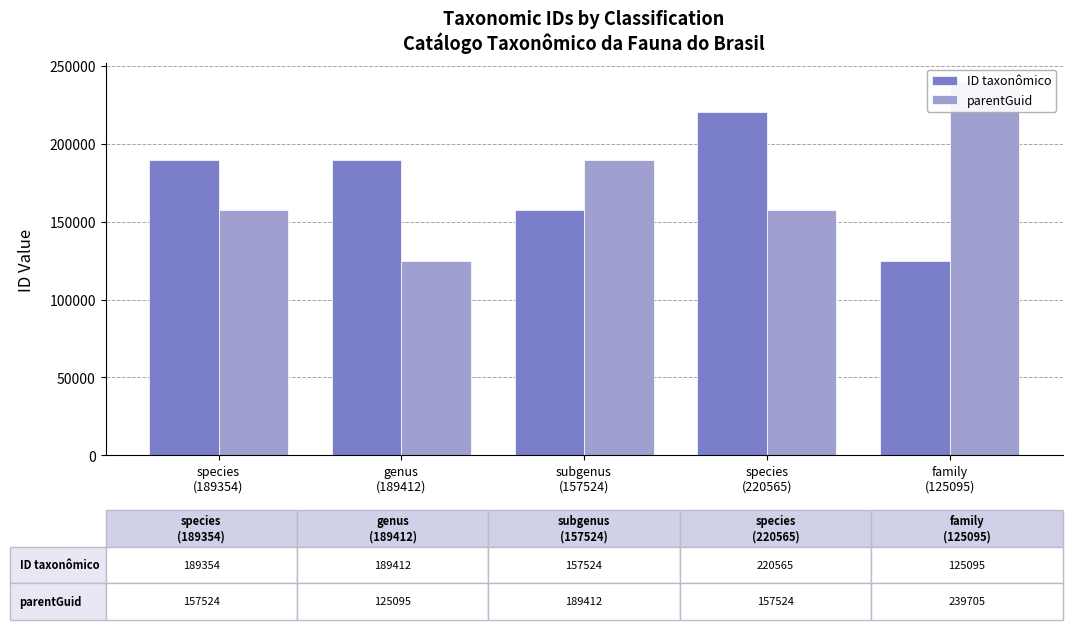

The value of parentGuid at subgenus
(157524) is 189412. True or false?

True